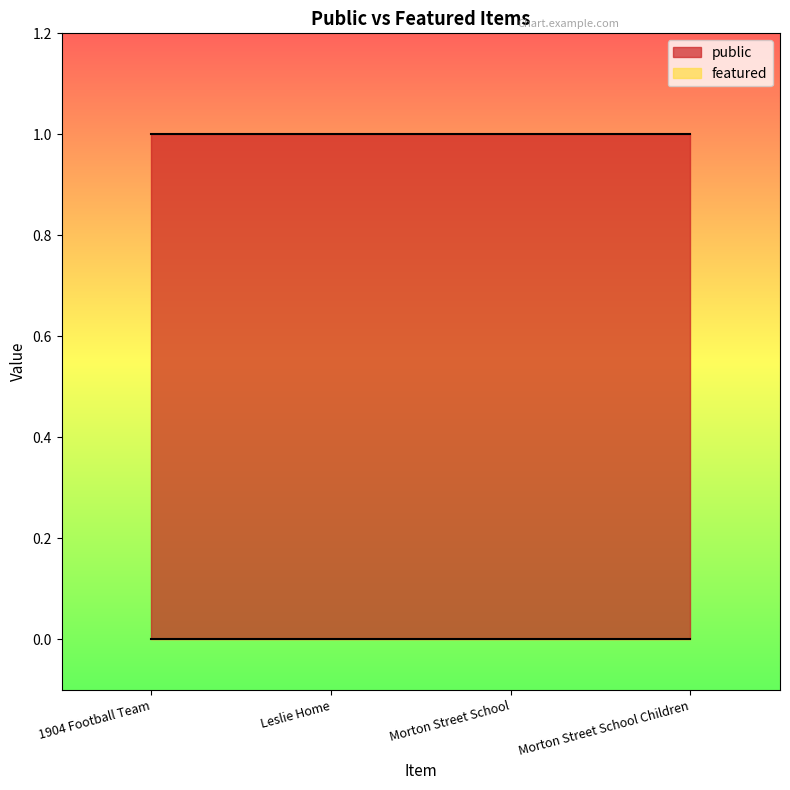

Read the public value at 1904 Football Team.

1